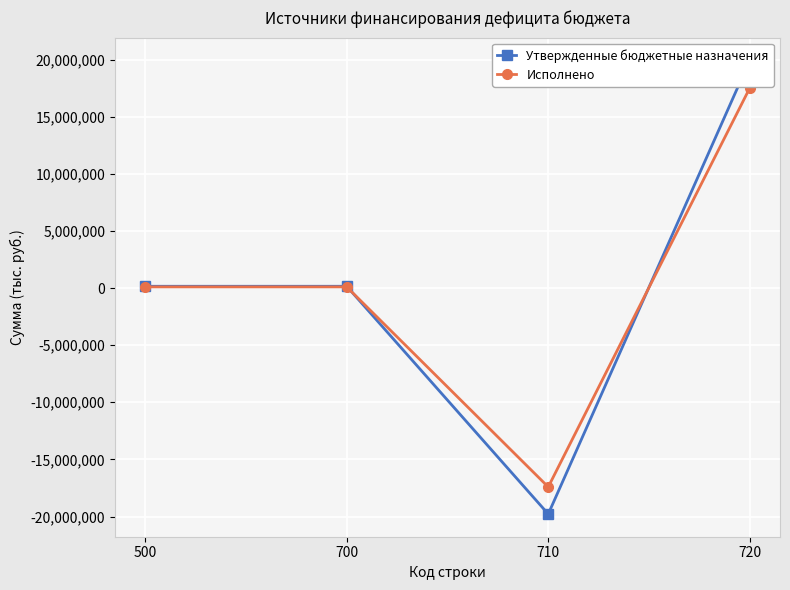

True or false: Утвержденные бюджетные назначения and Исполнено intersect in this chart.

True